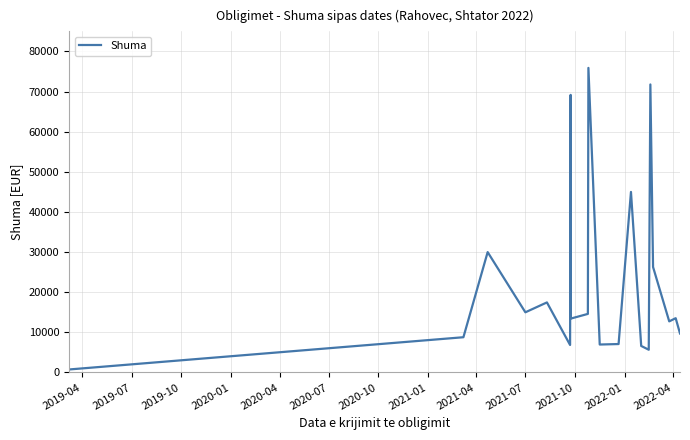

Is it true that the value at 2021-10 is 3937.4?

False